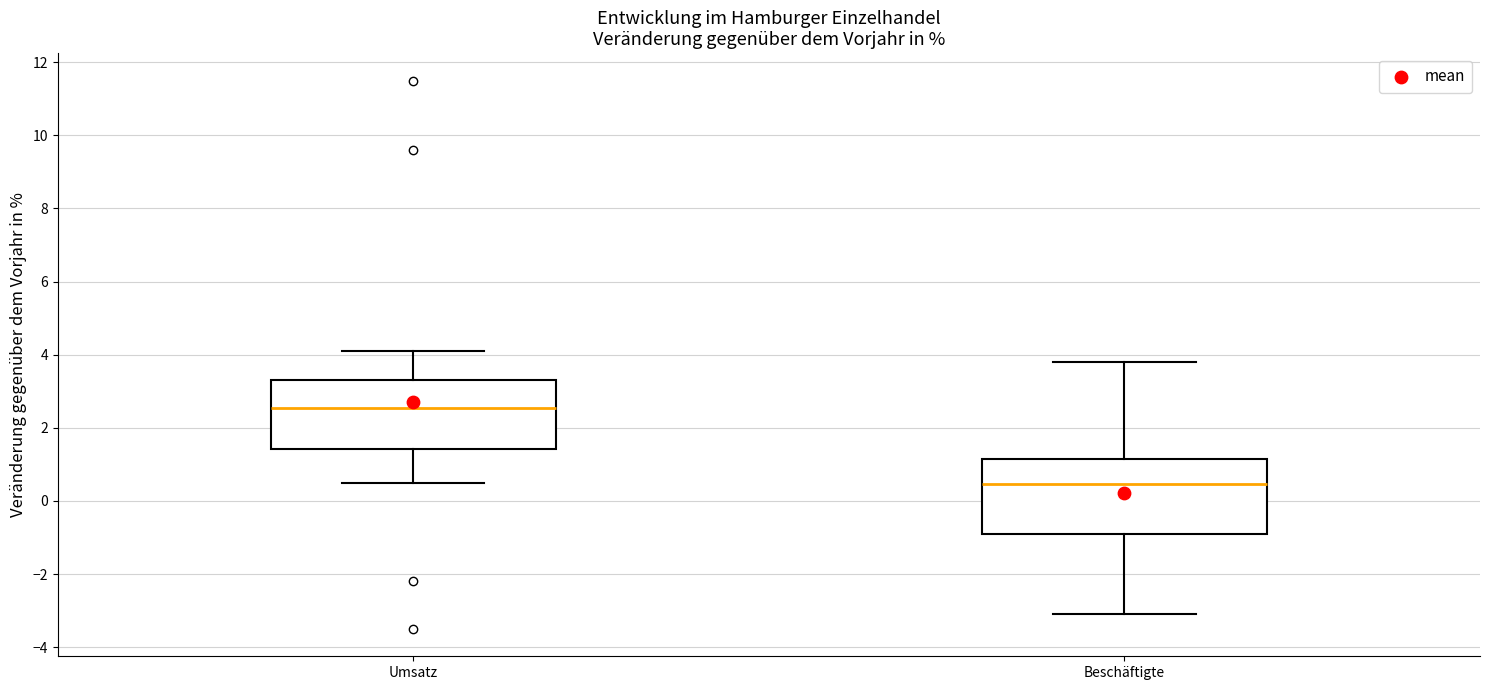

Reading left to right, read every box against the y-axis: the position of its median line, the range the box covers, and the ends of its whiskers. The values are not printed on the chart, so give them approximately, as read against the axis.

Umsatz: median 2.6, box 1.4 to 3.4, whiskers 0.6 to 4.2
Beschäftigte: median 0.4, box -0.8 to 1.2, whiskers -3.0 to 3.8